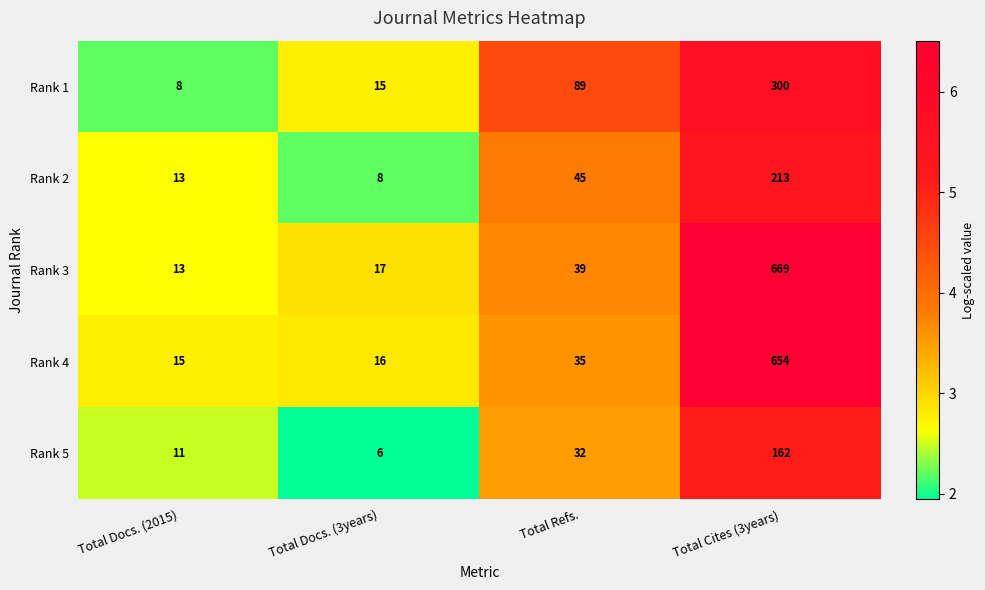

What is the difference between the Rank 2 values at Total Refs. and Total Cites (3years)?

168